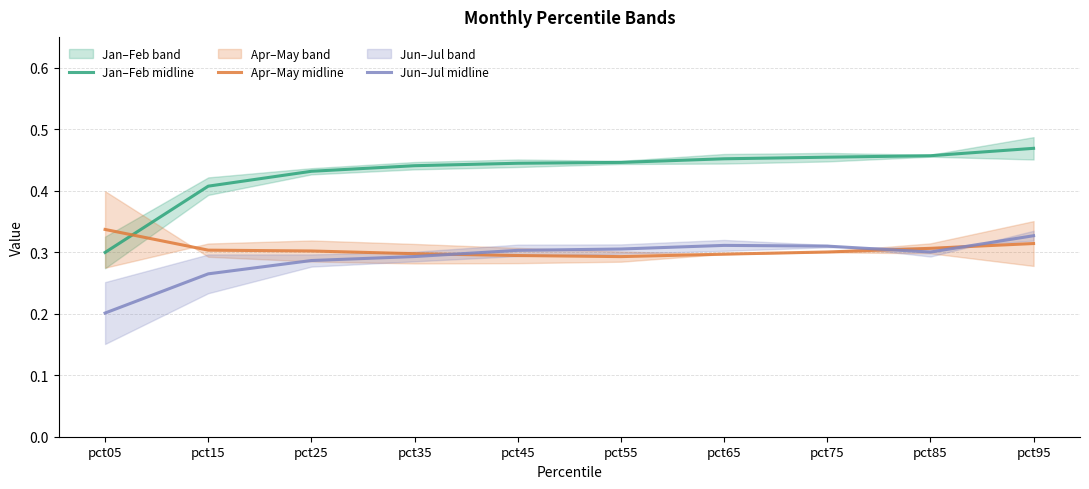

Reading right to left, extract all data points from this chart.

Jan–Feb midline: 0.5	0.5	0.5	0.5	0.4	0.4	0.4	0.4	0.4	0.3
Apr–May midline: 0.3	0.3	0.3	0.3	0.3	0.3	0.3	0.3	0.3	0.3
Jun–Jul midline: 0.3	0.3	0.3	0.3	0.3	0.3	0.3	0.3	0.3	0.2